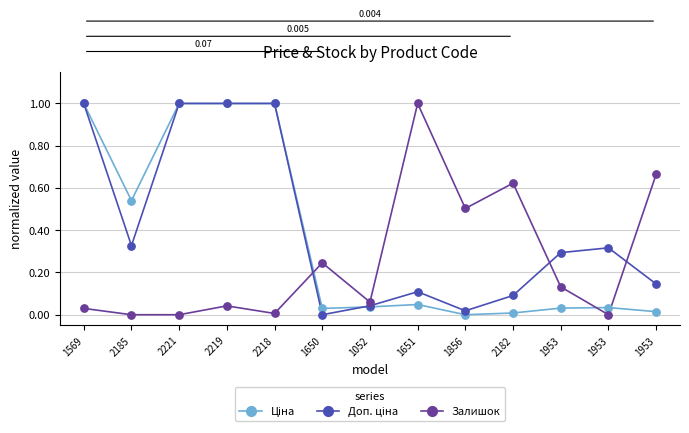

At how many categories does at least one series exceed 0?

13